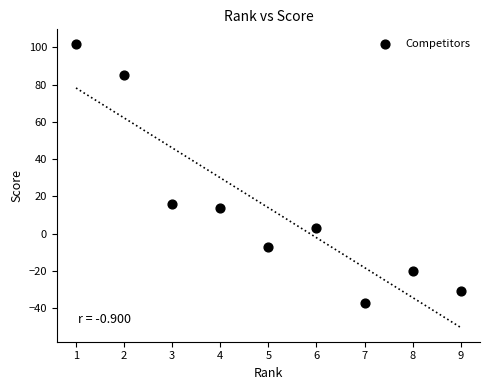

What Y value in the scatter plot is closest to 32?

16